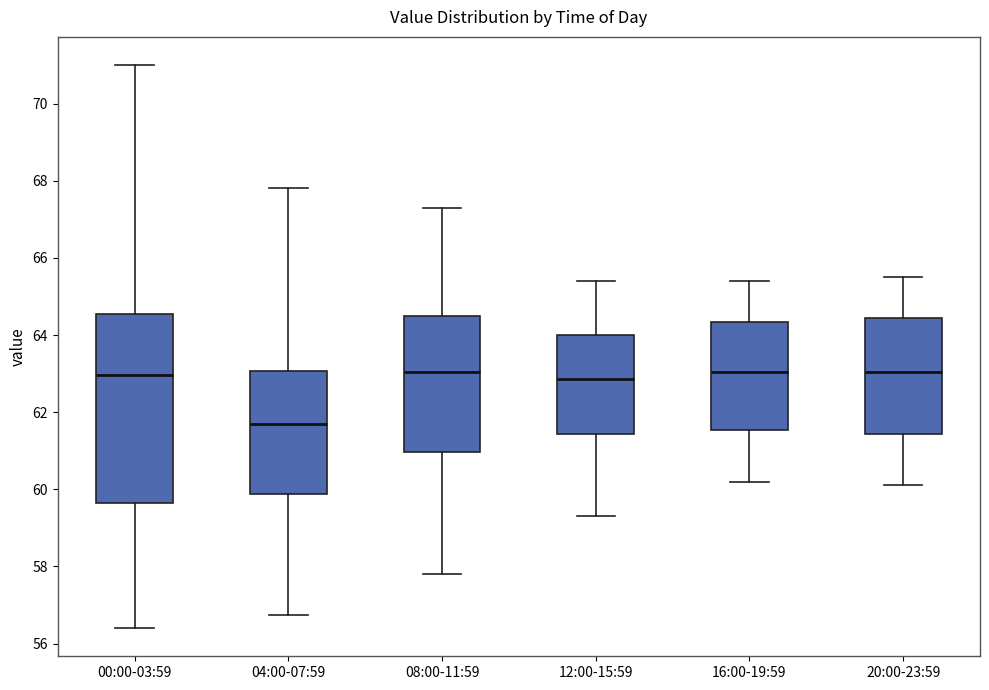

Reading left to right, transcribe this box plot: for each box, give where its median line is, the range the box spans, and where its two whiskers end, as read against the y-axis. The values are not printed on the chart, so give them approximately, as read against the axis.

00:00-03:59: median 63.0, box 59.6 to 64.6, whiskers 56.4 to 71.0
04:00-07:59: median 61.8, box 59.8 to 63.0, whiskers 56.8 to 67.8
08:00-11:59: median 63.0, box 61.0 to 64.6, whiskers 57.8 to 67.4
12:00-15:59: median 62.8, box 61.4 to 64.0, whiskers 59.4 to 65.4
16:00-19:59: median 63.0, box 61.6 to 64.4, whiskers 60.2 to 65.4
20:00-23:59: median 63.0, box 61.4 to 64.4, whiskers 60.2 to 65.6